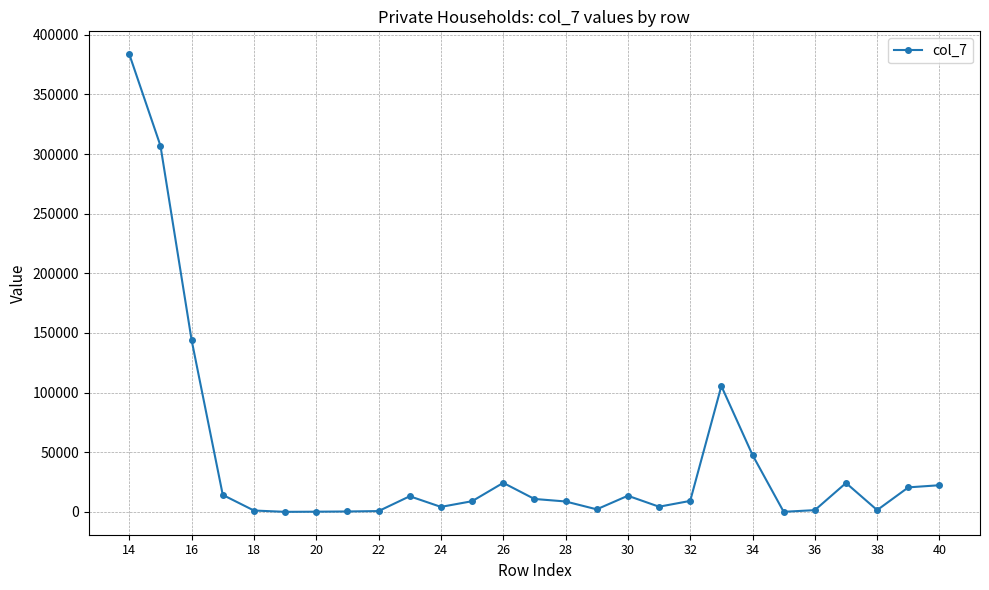

Does the chart display data point markers on the line(s)?

Yes